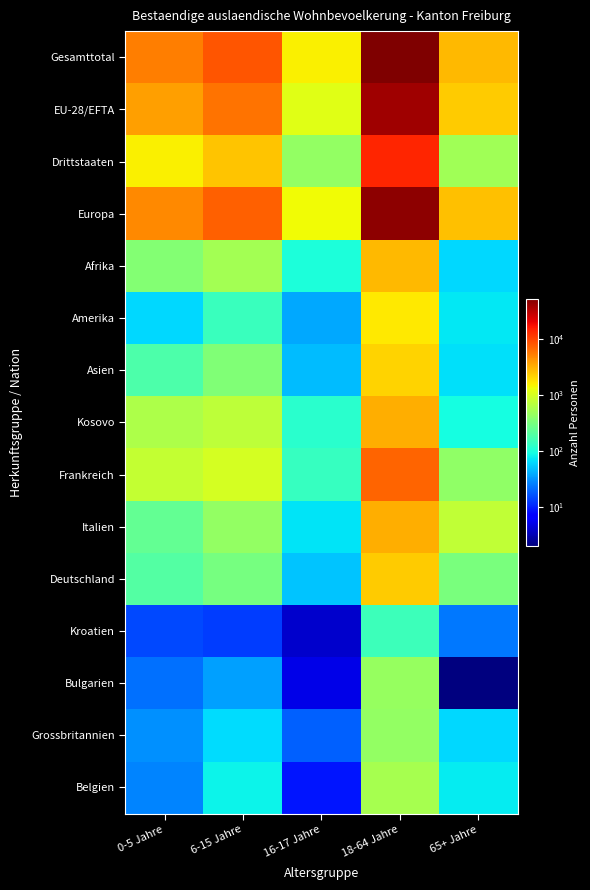

What is the minimum value shown in the chart?

2